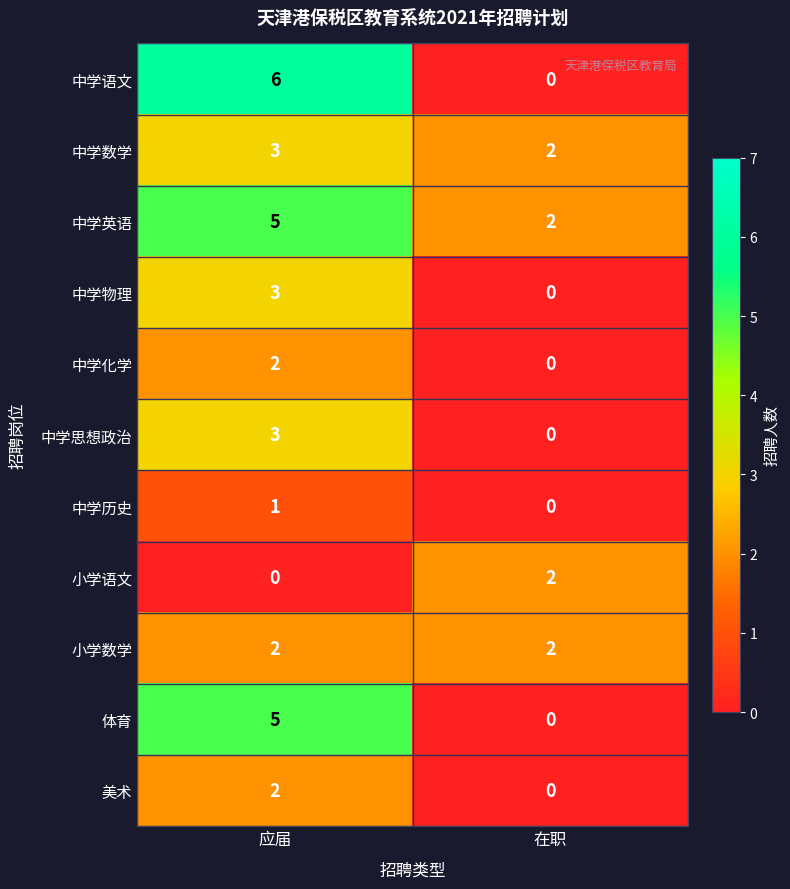

What is the difference between the maximum and minimum values in the 中学思想政治 series?

3